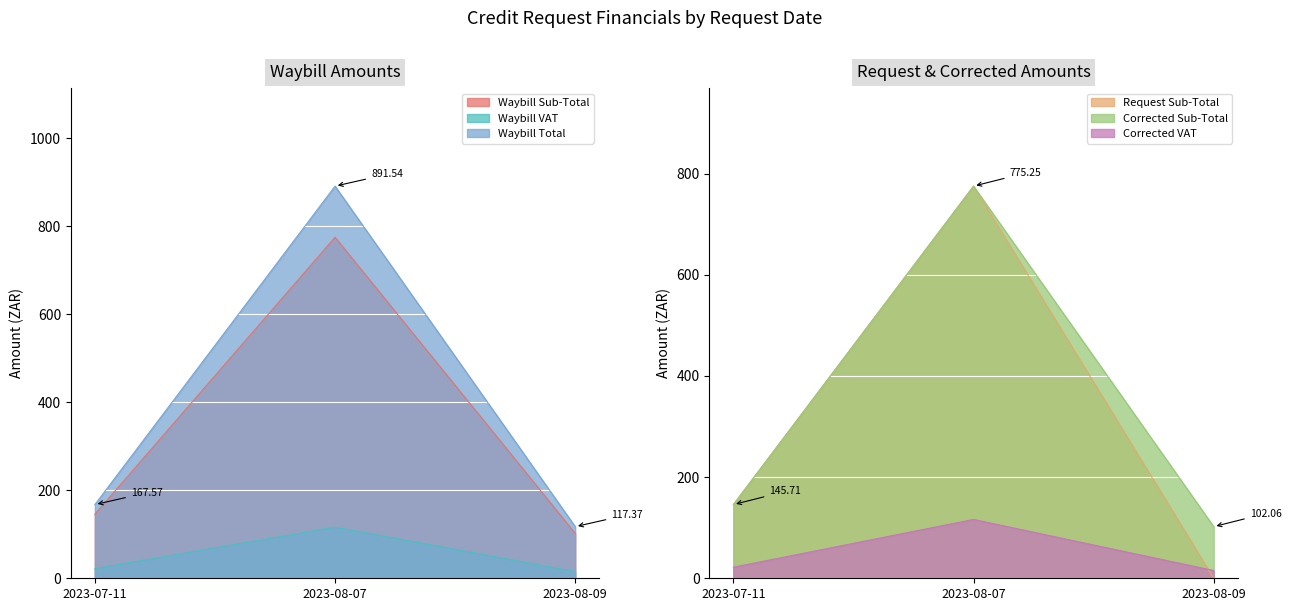

How many data points in Waybill VAT are less than 21?

1